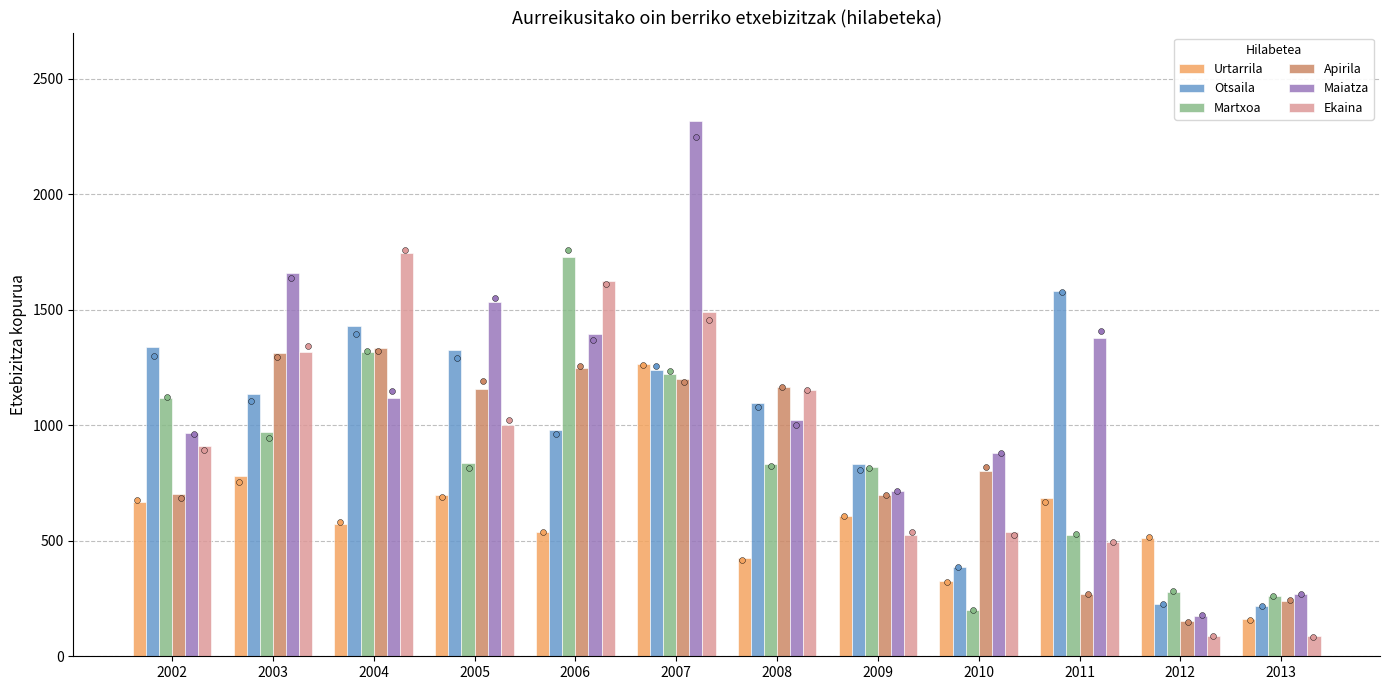

At how many categories does at least one series exceed 1025?

8